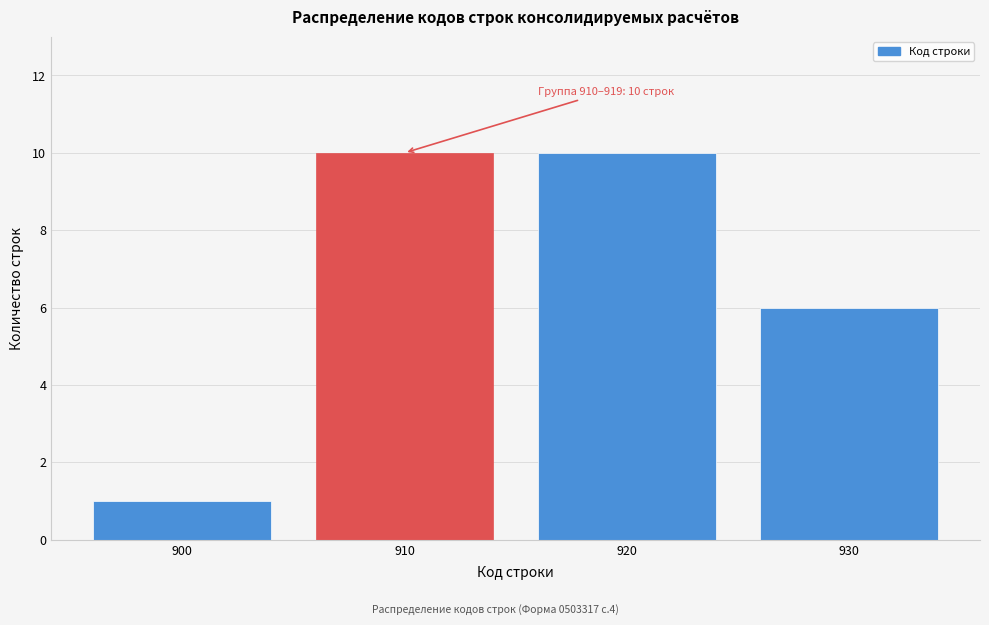

Reading left to right, what are all the values shown in this chart?

900=1	910=10	920=10	930=6